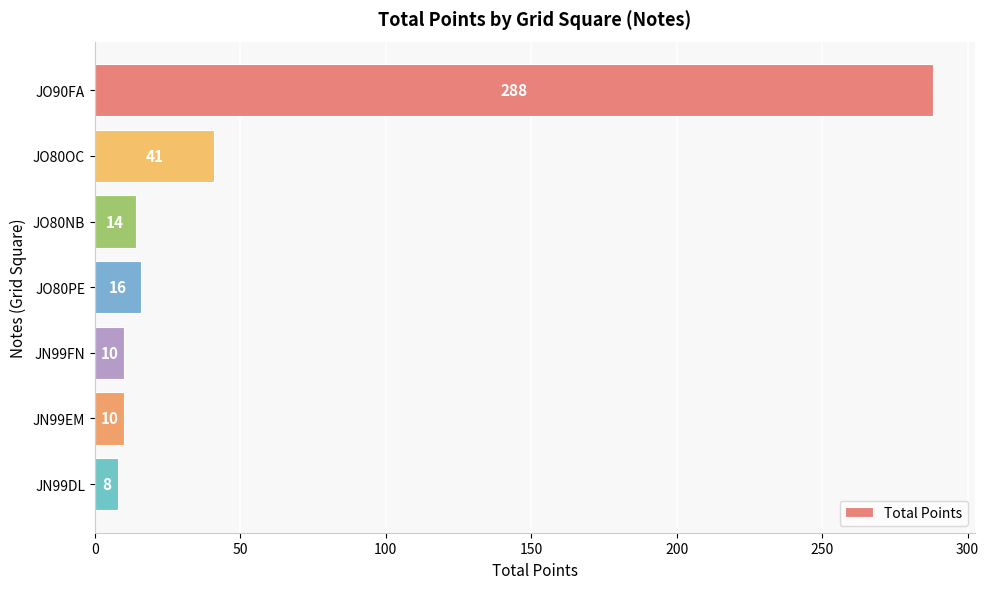

What is the smallest value displayed?

8